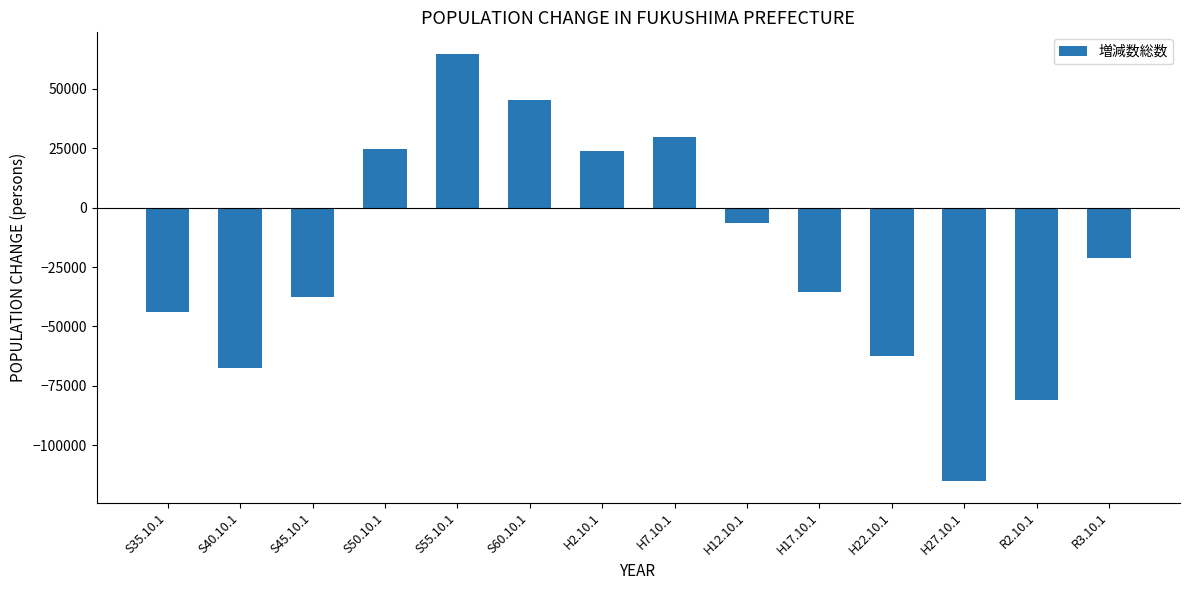

What is the label of the 9th bar from the left?

H12.10.1